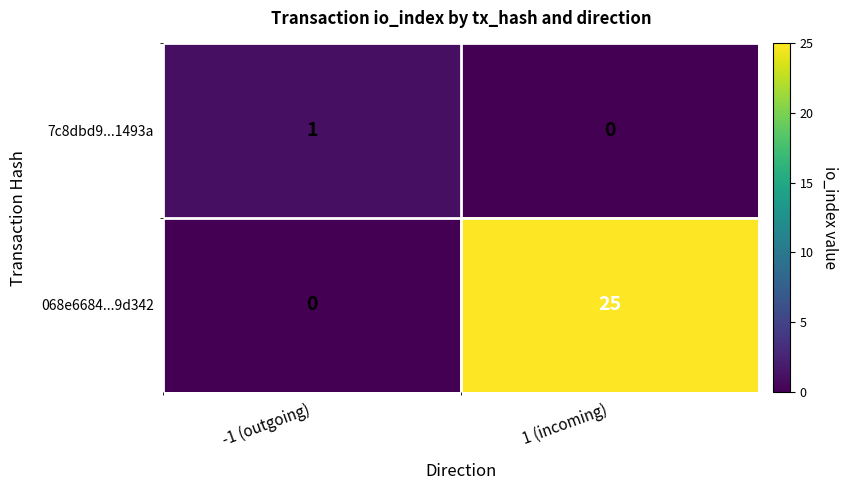

What is the difference between the maximum and minimum values in the 068e6684...9d342 series?

25